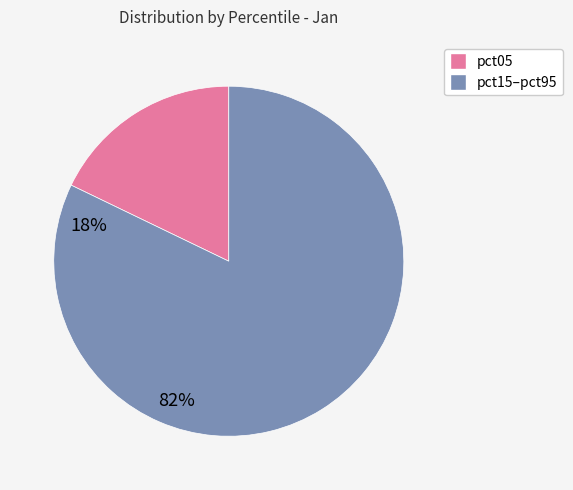

Is there a majority slice in this chart?

Yes